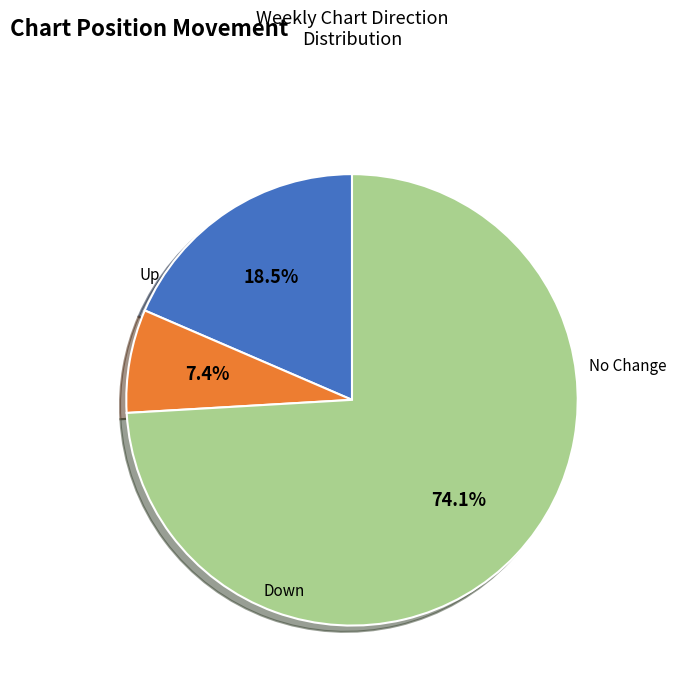

Which category has the smallest portion of the pie?

down